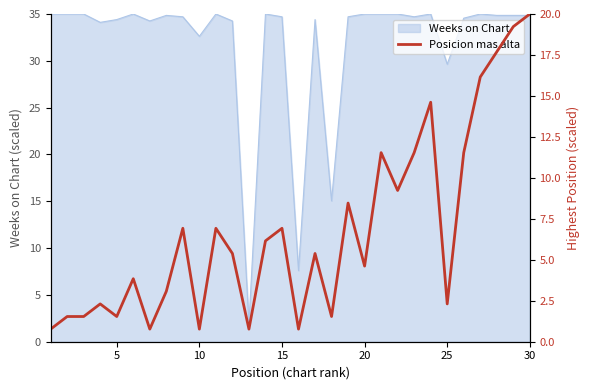

What is the minimum value for Weeks on Chart?

1.9